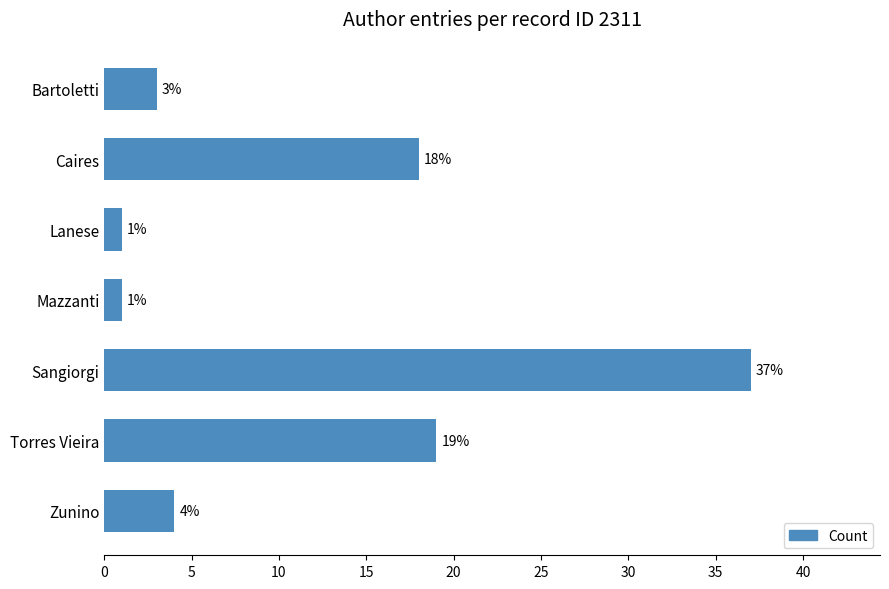

How many series are shown in this chart?

1